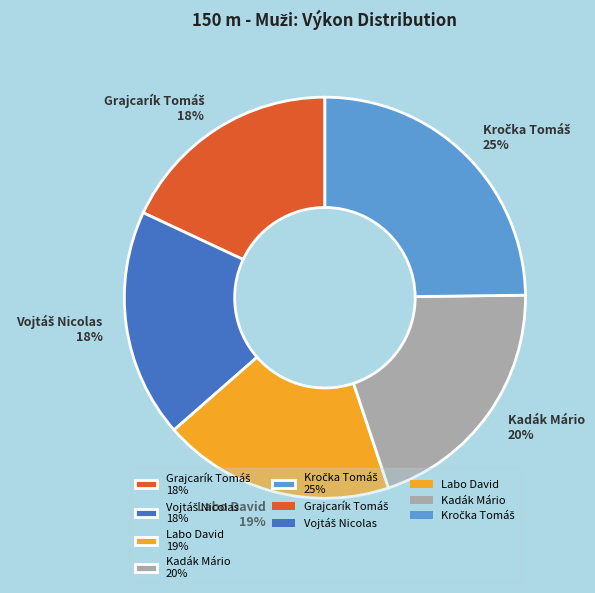

Is there a majority slice in this chart?

No